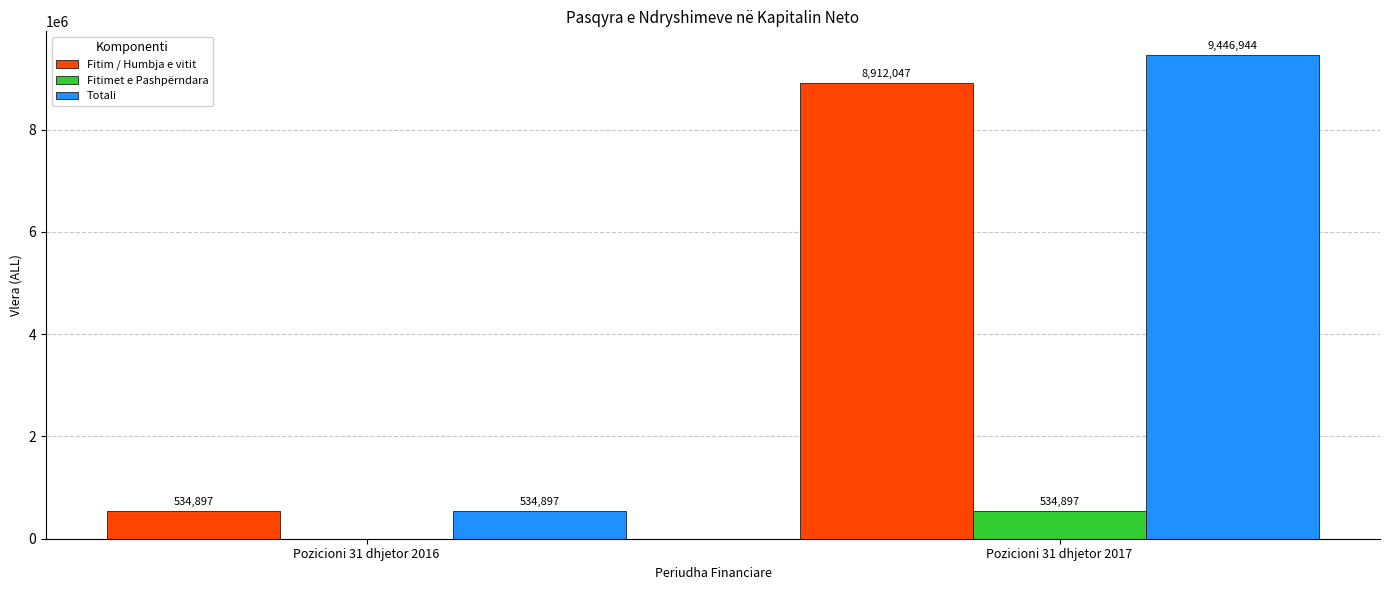

What is the approximate value of Fitim / Humbja e vitit at Pozicioni 31 dhjetor 2017?

8912047